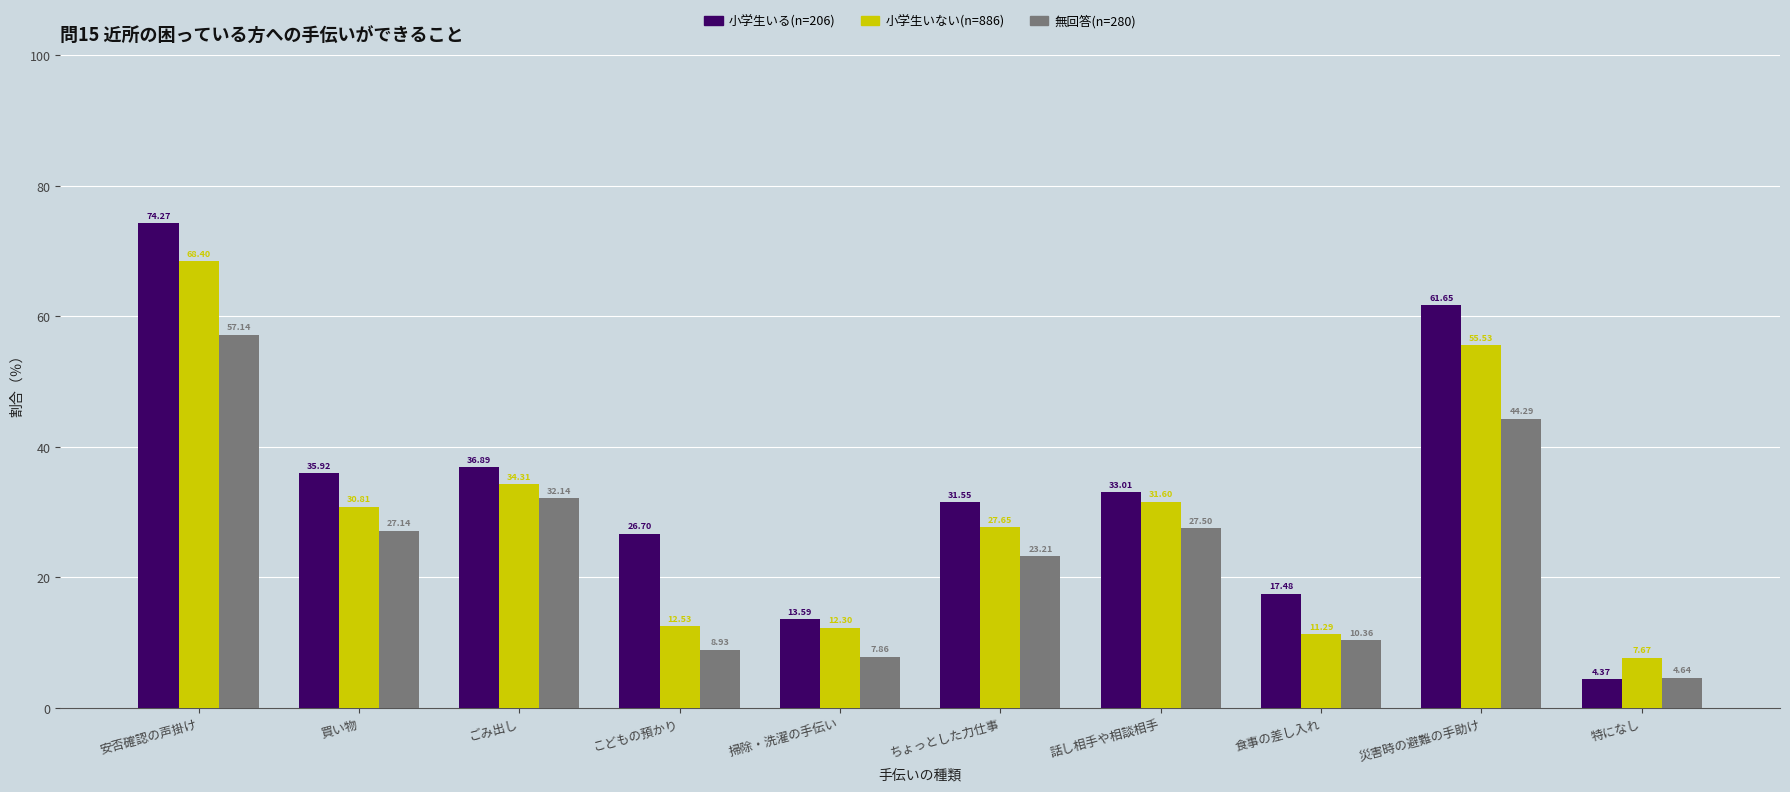

Which category has the highest value in the 小学生いる(n=206) series?

安否確認の声掛け